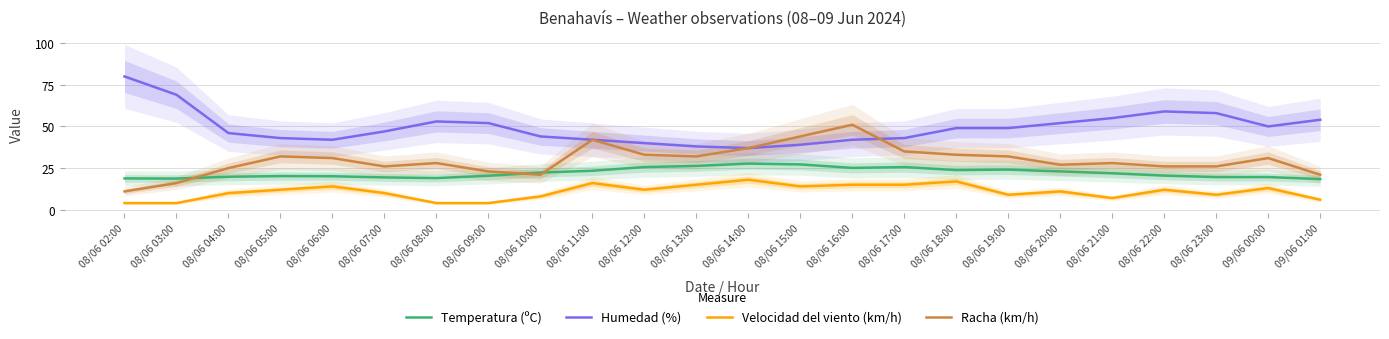

What is the difference between the highest and lowest values at 08/06 16:00?

36.0